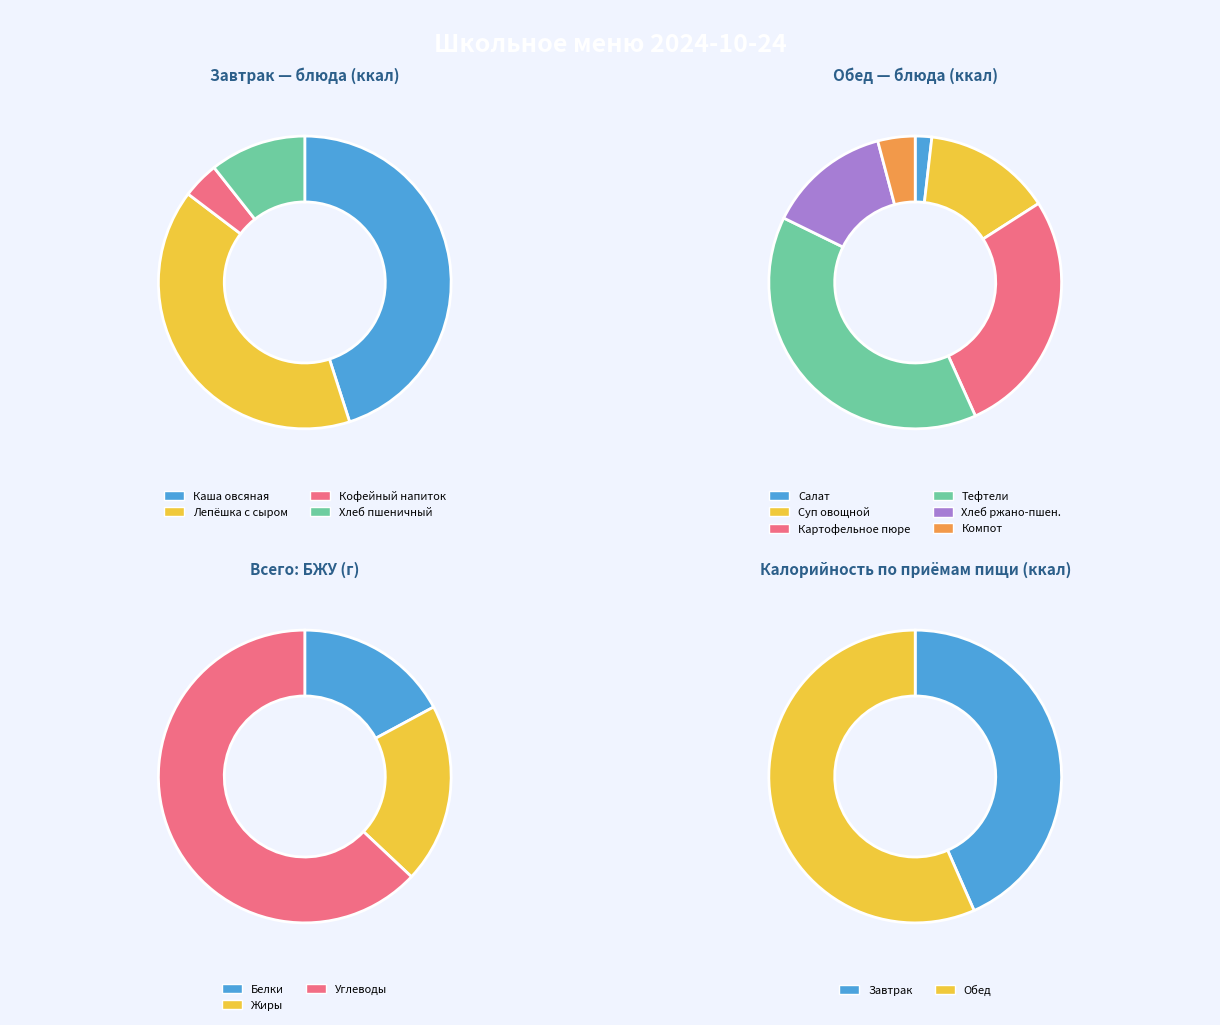

Does 2 account for over 50% of the chart?

No